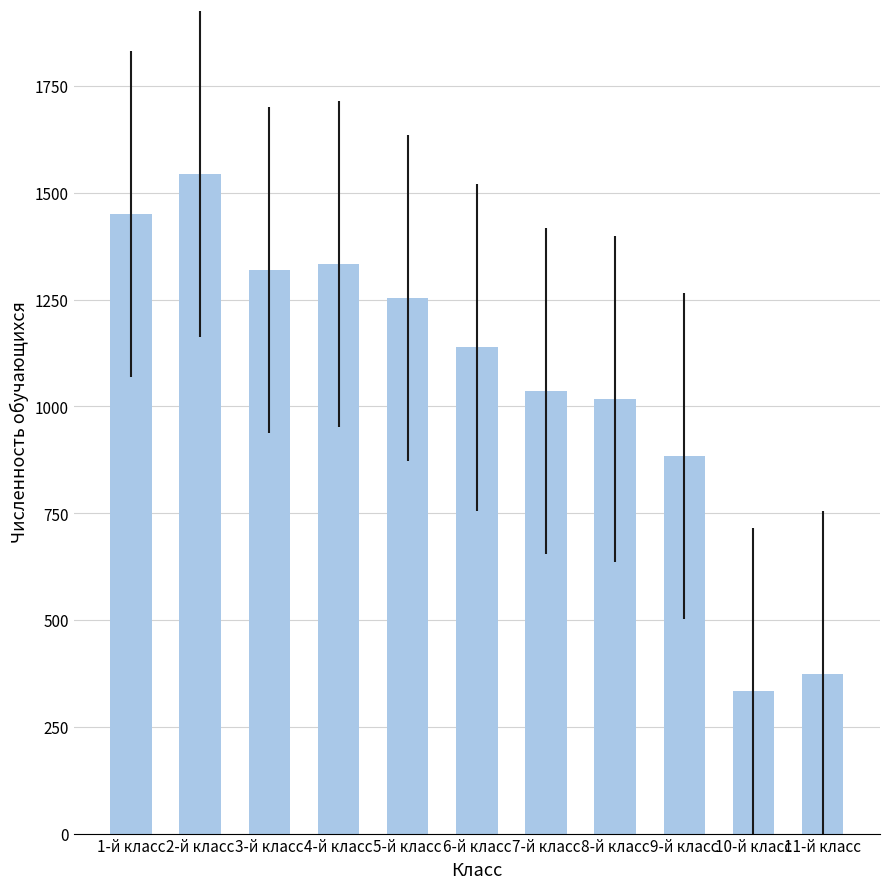

What is the sum of the values at 11-й класс and 7-й класс?

1410